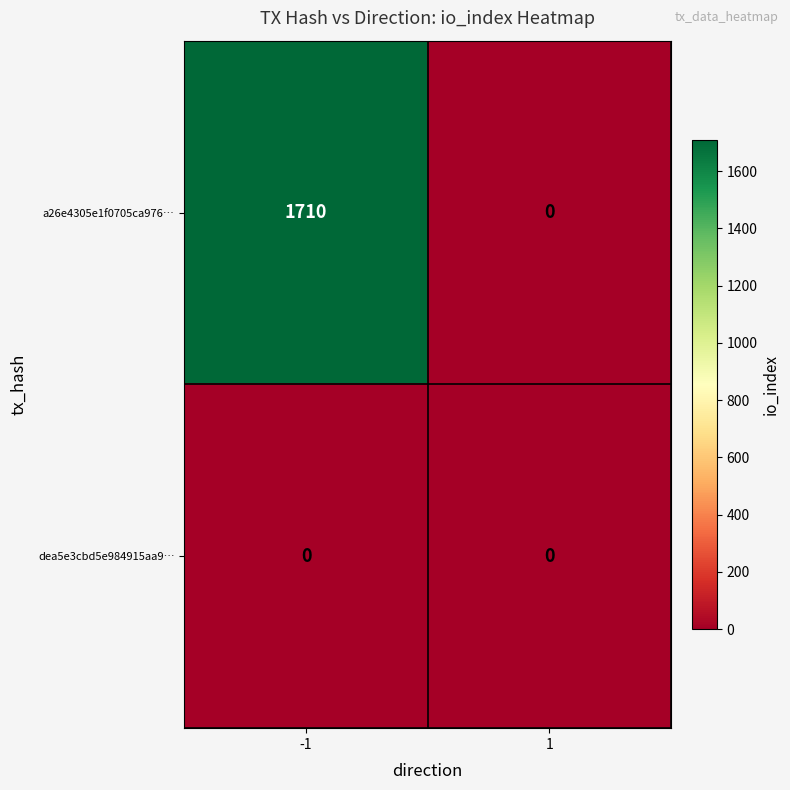

At how many categories does at least one series exceed 445?

1